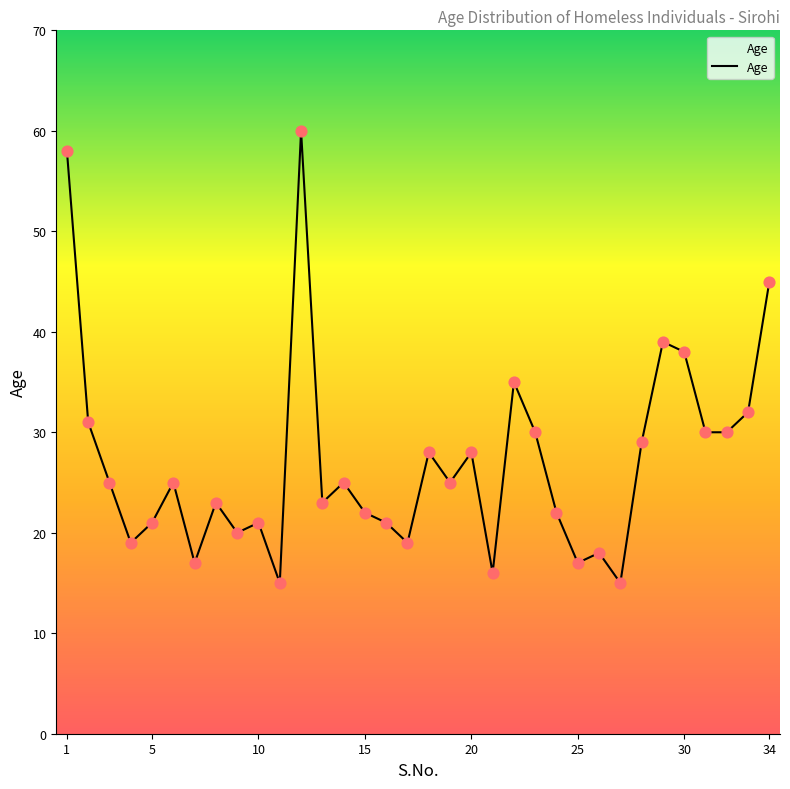

What is the minimum value shown in the chart?

15